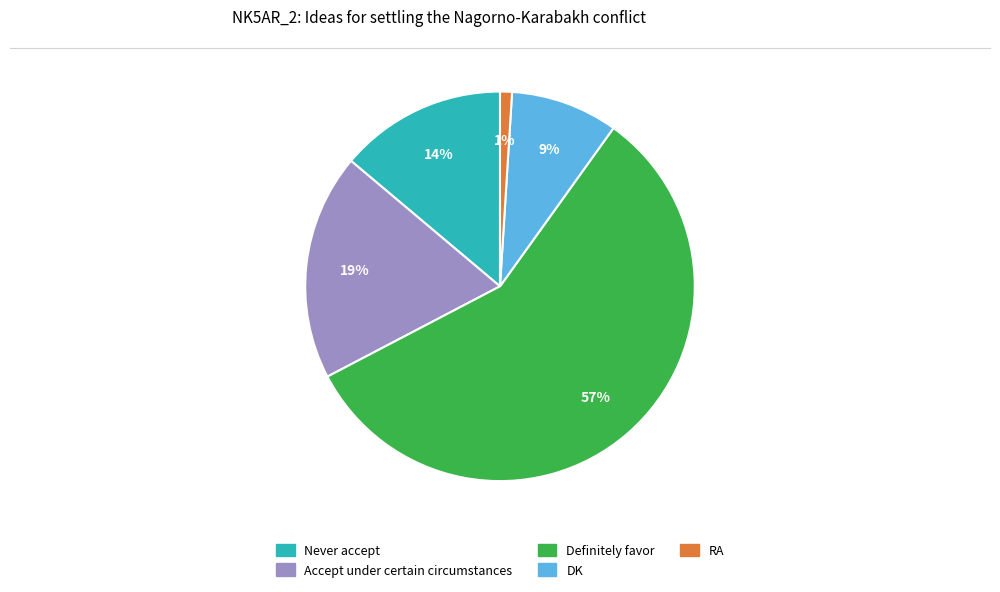

Between DK and Never accept, which is larger?

Never accept